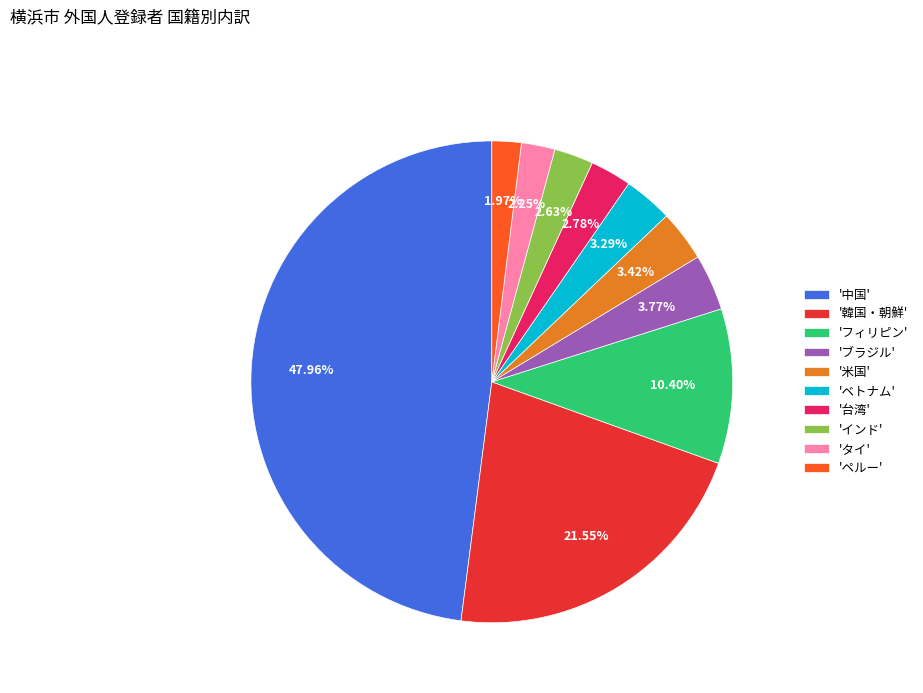

Count the number of slices in the pie.

10